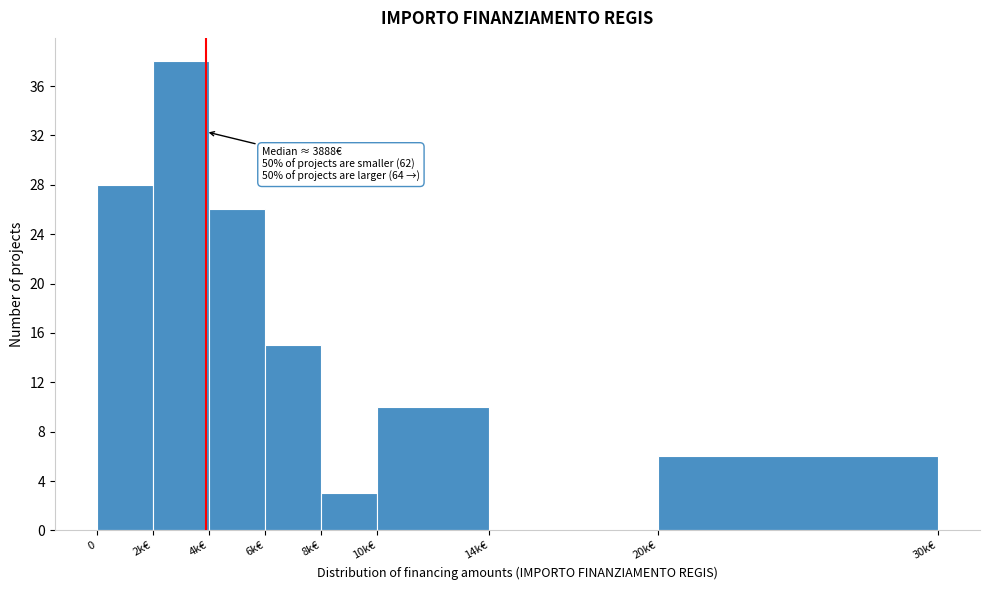

Reading right to left, list all the values displayed in this chart.

20k€=6	14k€=0	10k€=10	8k€=3	6k€=15	4k€=26	2k€=38	0=28